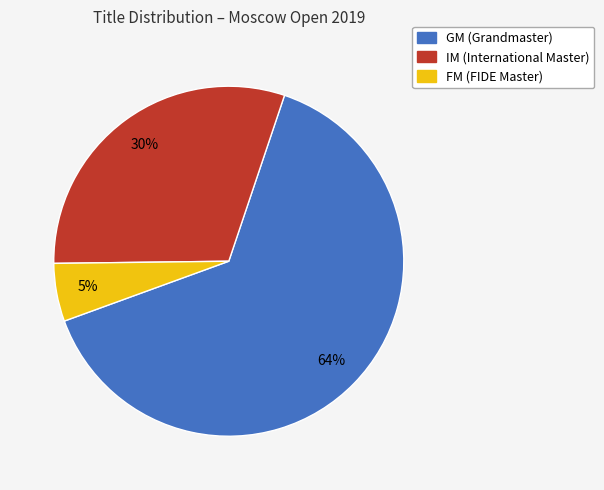

Rank the categories by value from lowest to highest.

FM, IM, GM